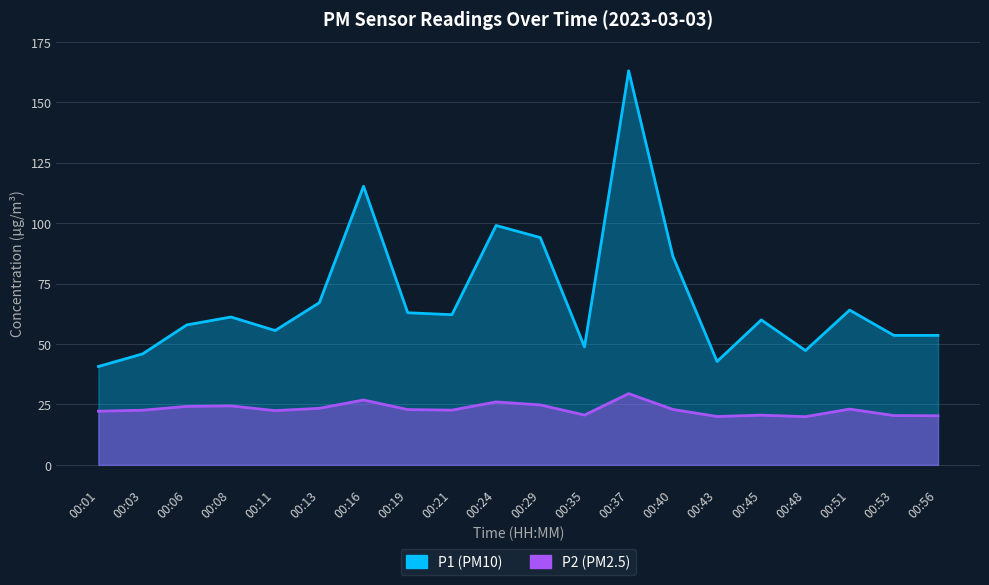

True or false: P2 and P1 intersect in this chart.

False